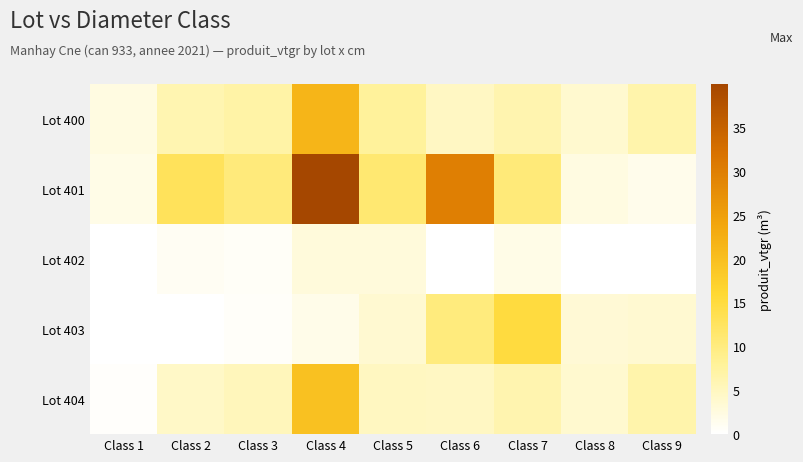

What is the total value across all series at Class 2?

24.5